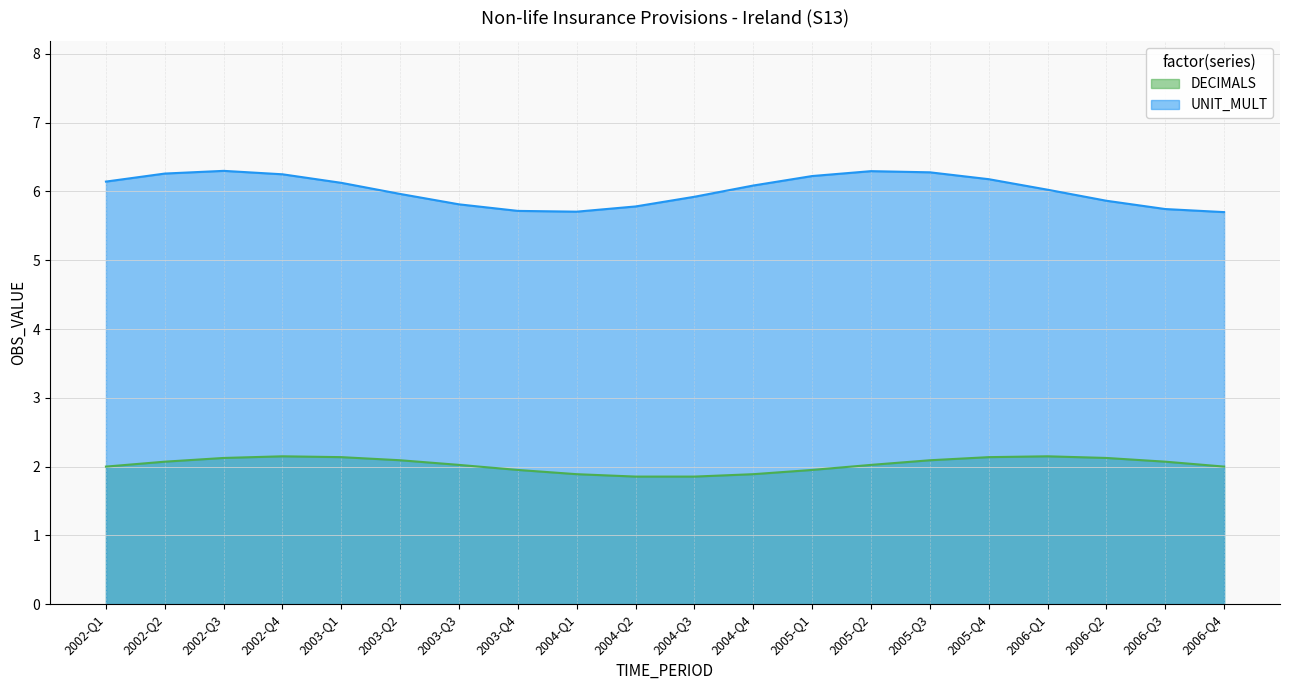

What are all the series names shown in the legend?

DECIMALS, UNIT_MULT